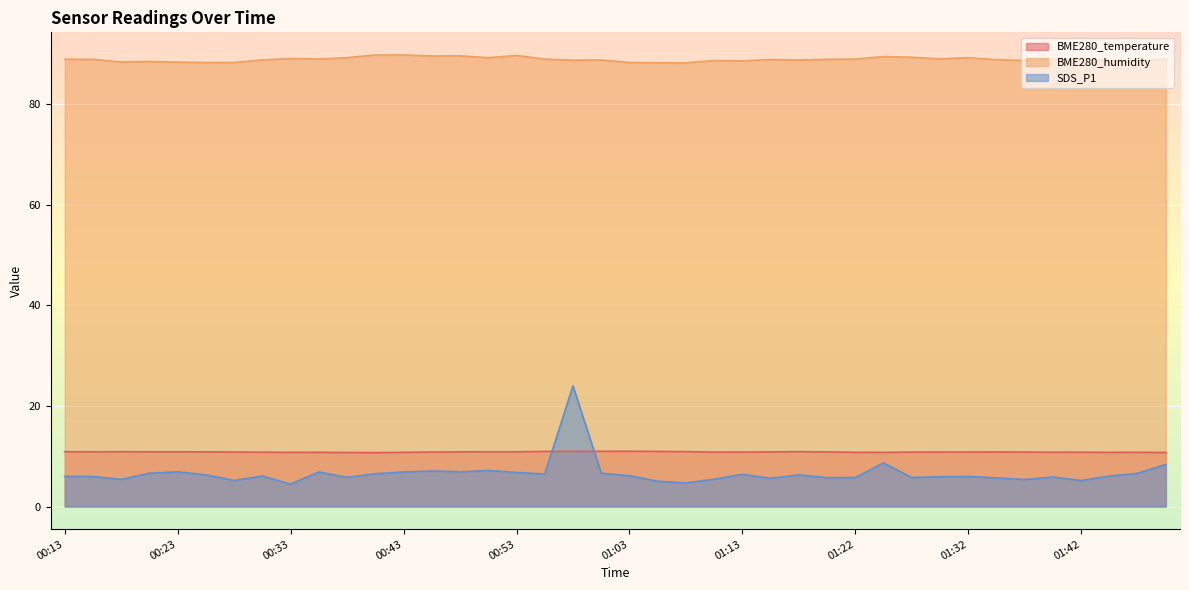

Which has a higher value, 01:27 or 01:39?

01:27